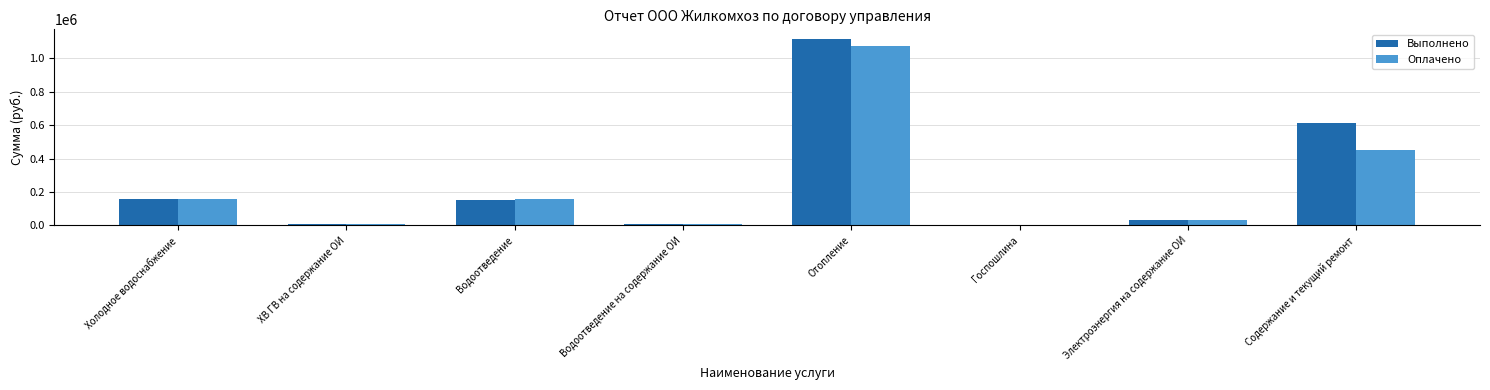

What is the greatest value displayed?

1118020